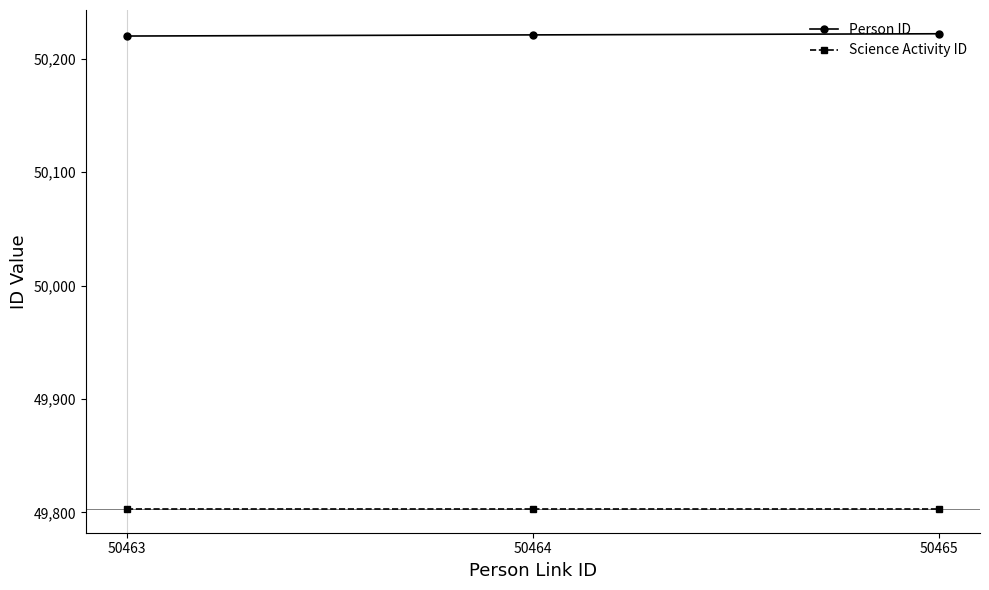

What is the sum of the Science Activity ID values at 50464 and 50465?

99606